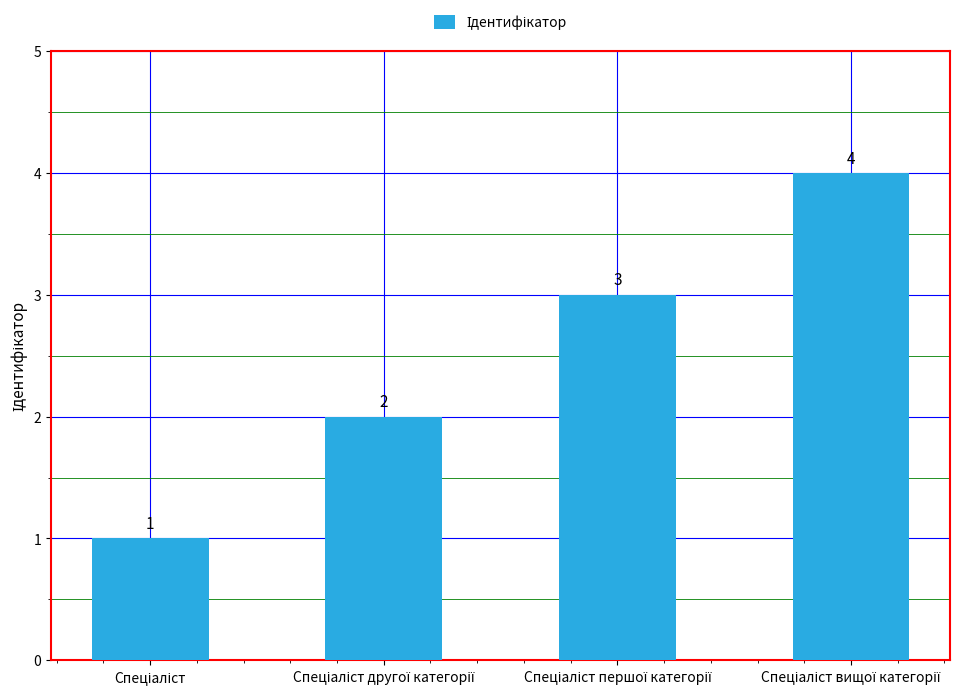

How many values are between 2 and 4?

3